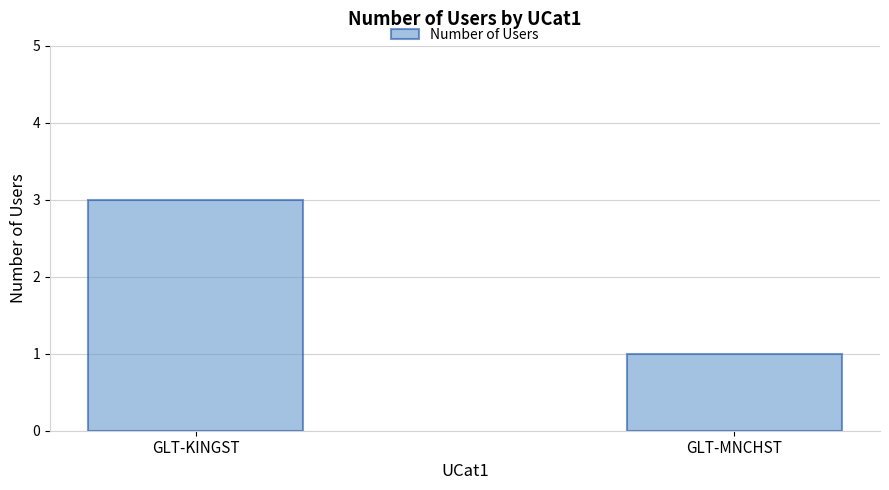

Rank the categories by value from lowest to highest.

GLT-MNCHST, GLT-KINGST